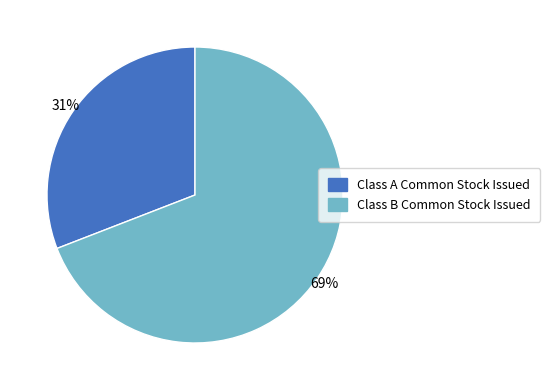

Rank the categories by value from lowest to highest.

Class A Common Stock Issued, Class B Common Stock Issued